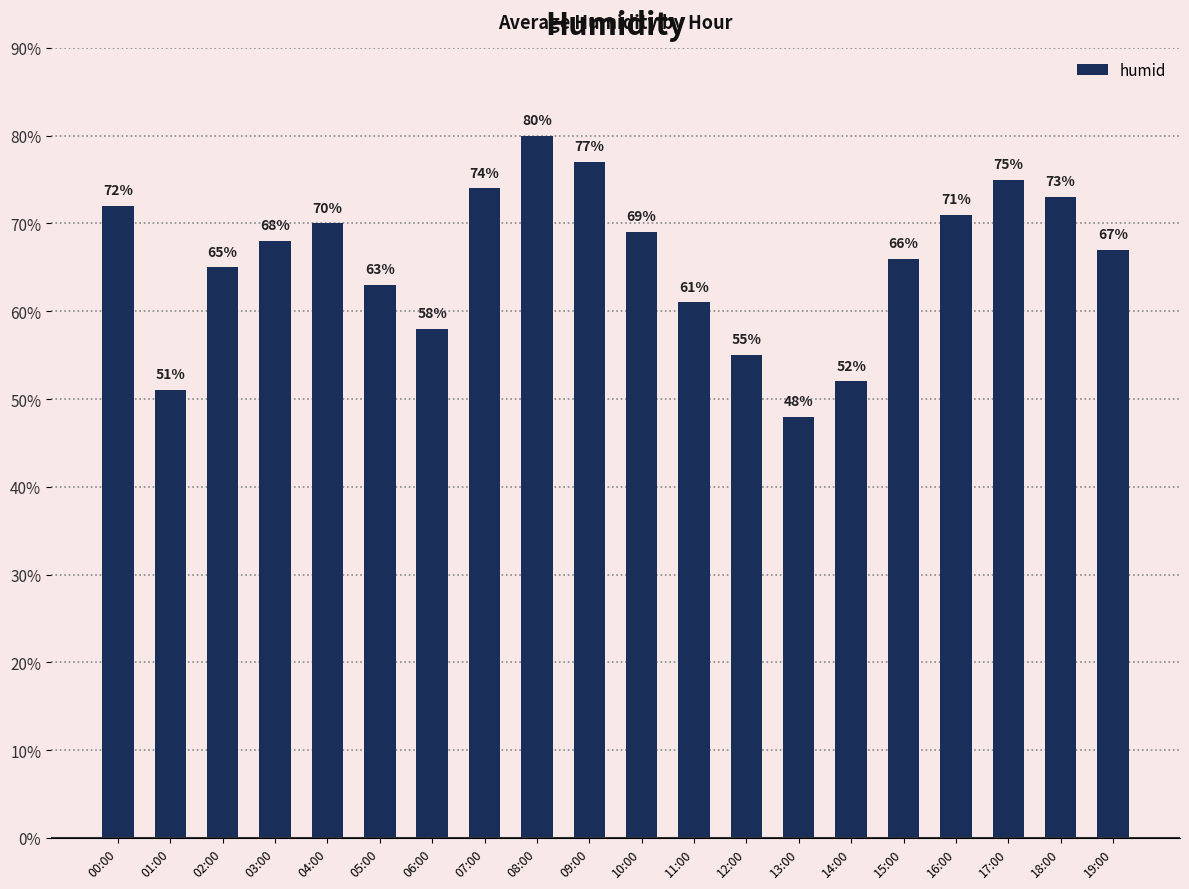

Is it true that the value at 06:00 is 39?

False